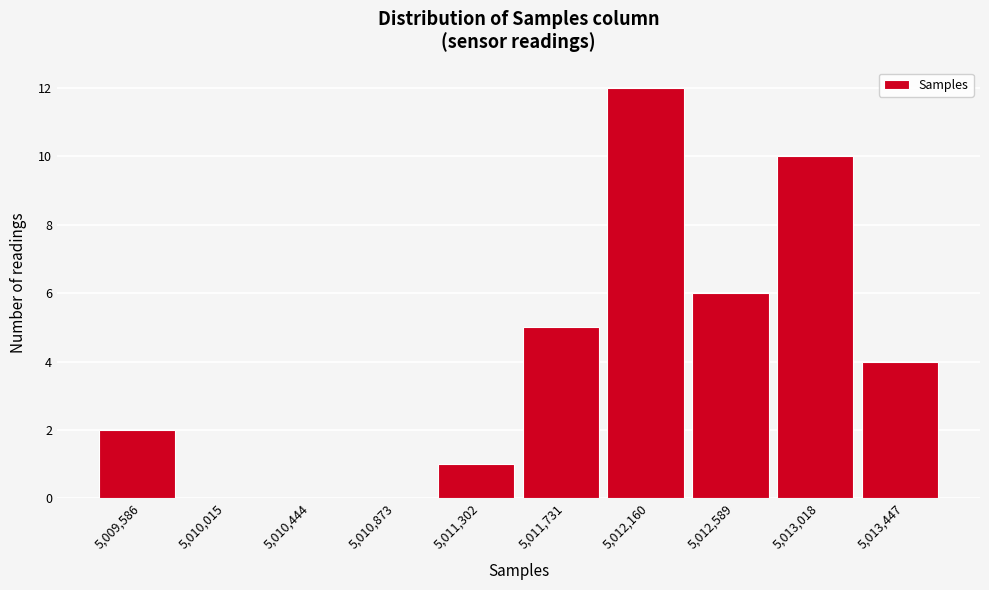

Reading left to right, list all the values displayed in this chart.

5,009,586=2	5,010,015=0	5,010,444=0	5,010,873=0	5,011,302=1	5,011,731=5	5,012,160=12	5,012,589=6	5,013,018=10	5,013,447=4